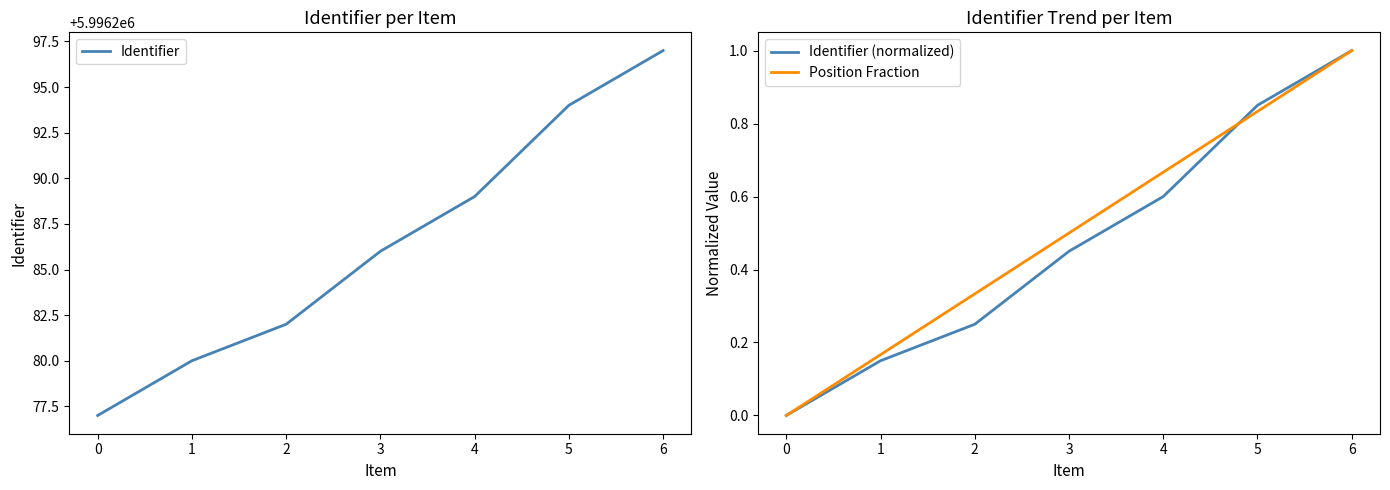

Count the Position Fraction values in the range 0 to 1.

7